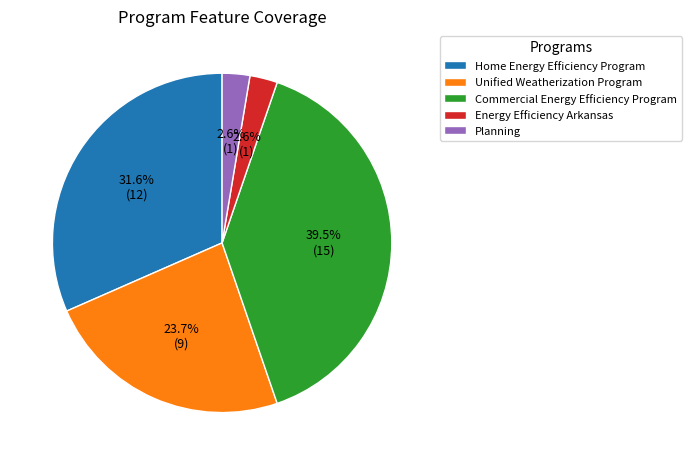

Does Energy Efficiency Arkansas represent more than half of the total?

No